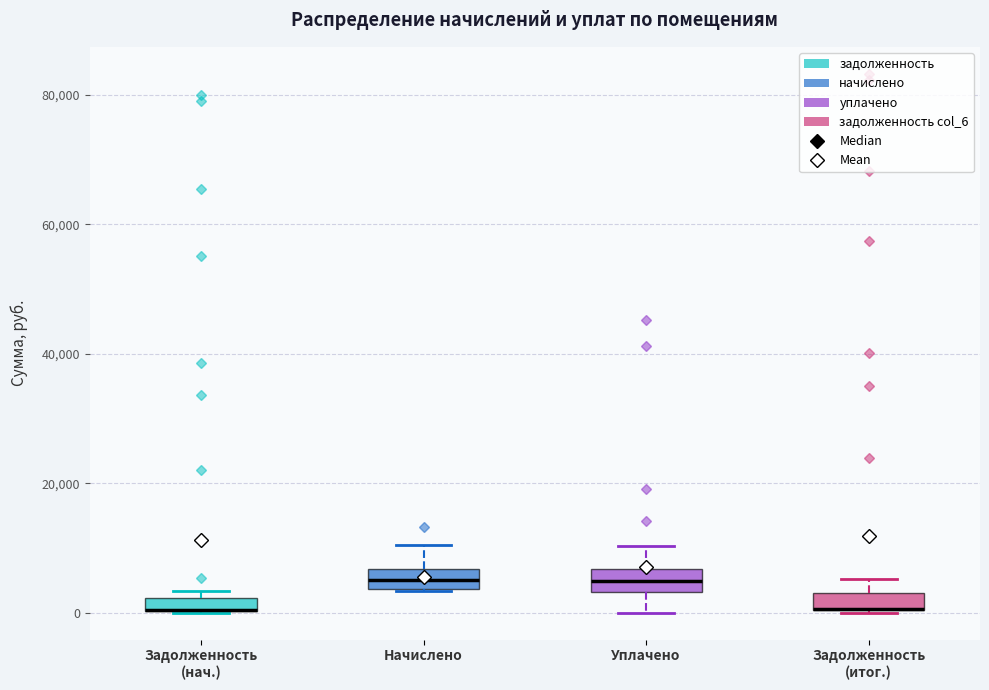

Where is the upper edge of the box for Начислено on the y-axis? The values are not printed on the chart, so give them approximately, as read against the axis.

6000